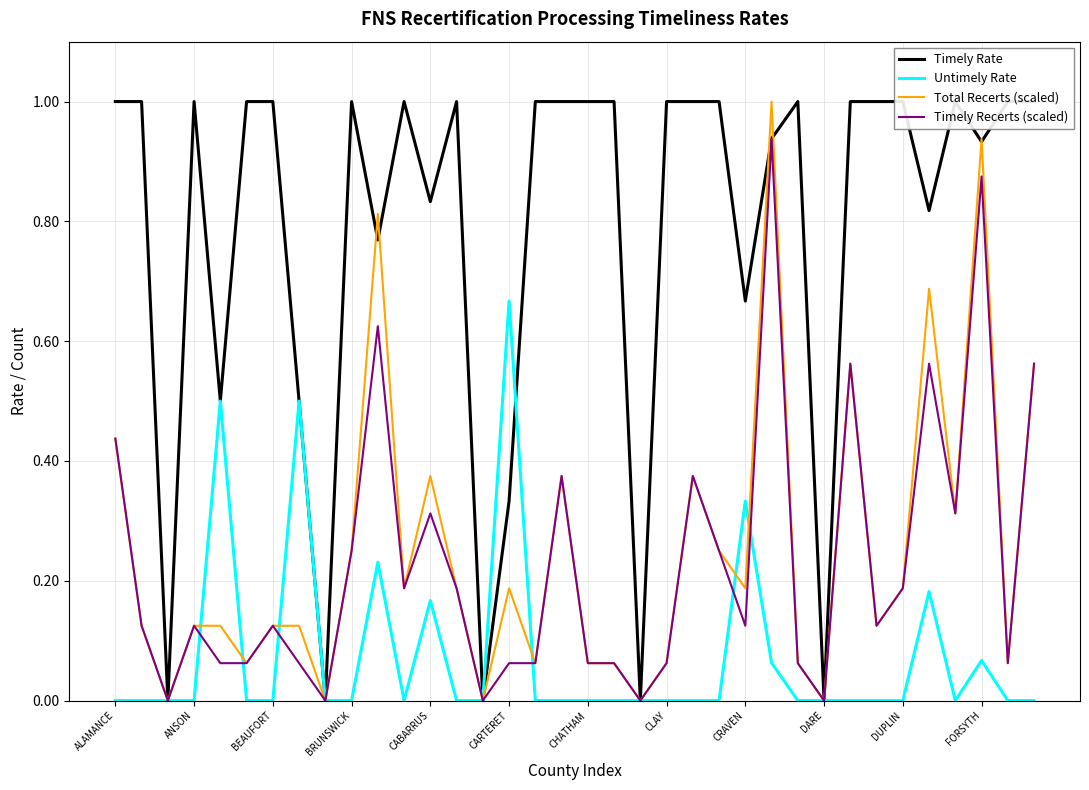

True or false: Total Recerts (scaled) has a value of 0.0 at CHATHAM.

False